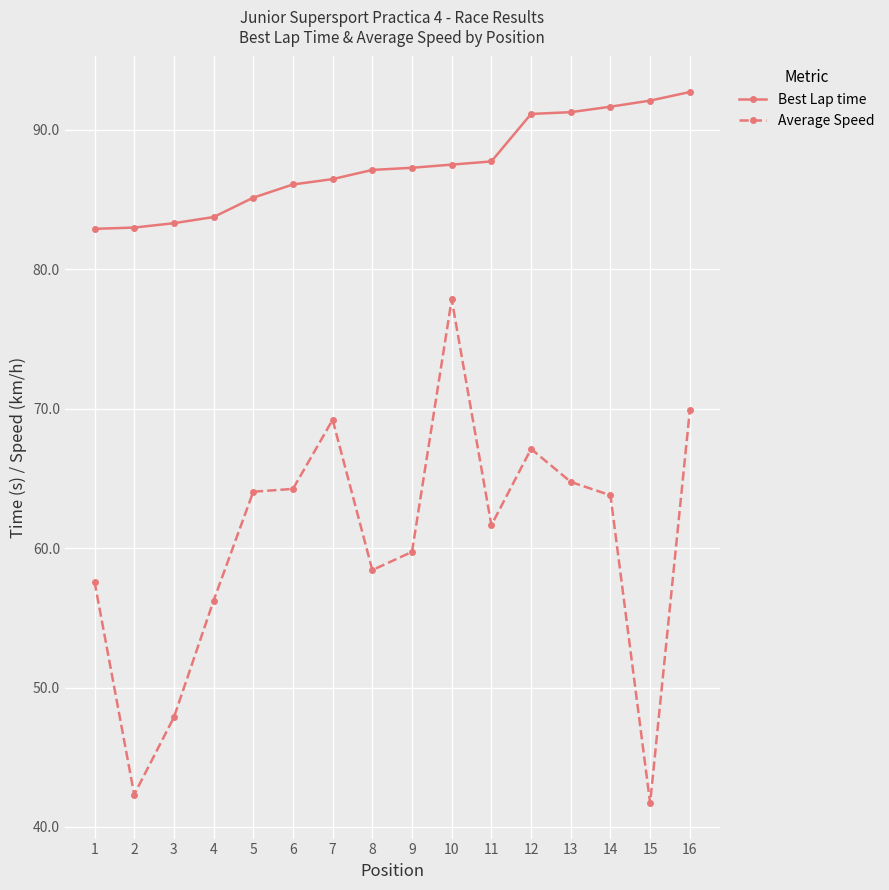

Where does the Average Speed series first go above 63?

5